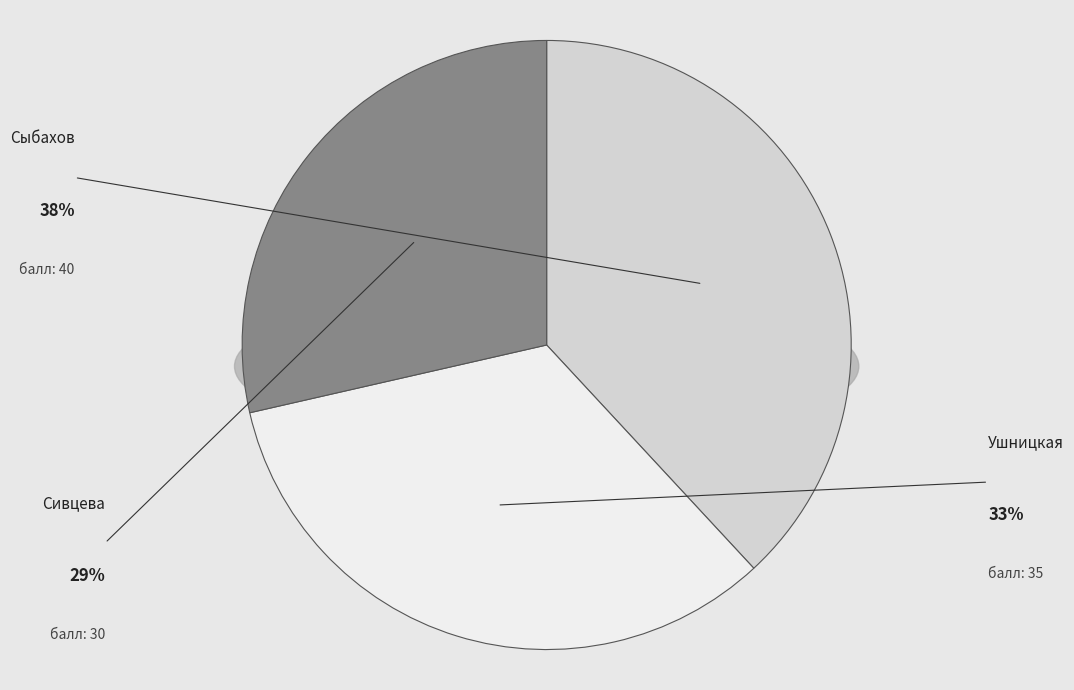

Is Ушницкая the majority of the pie?

No